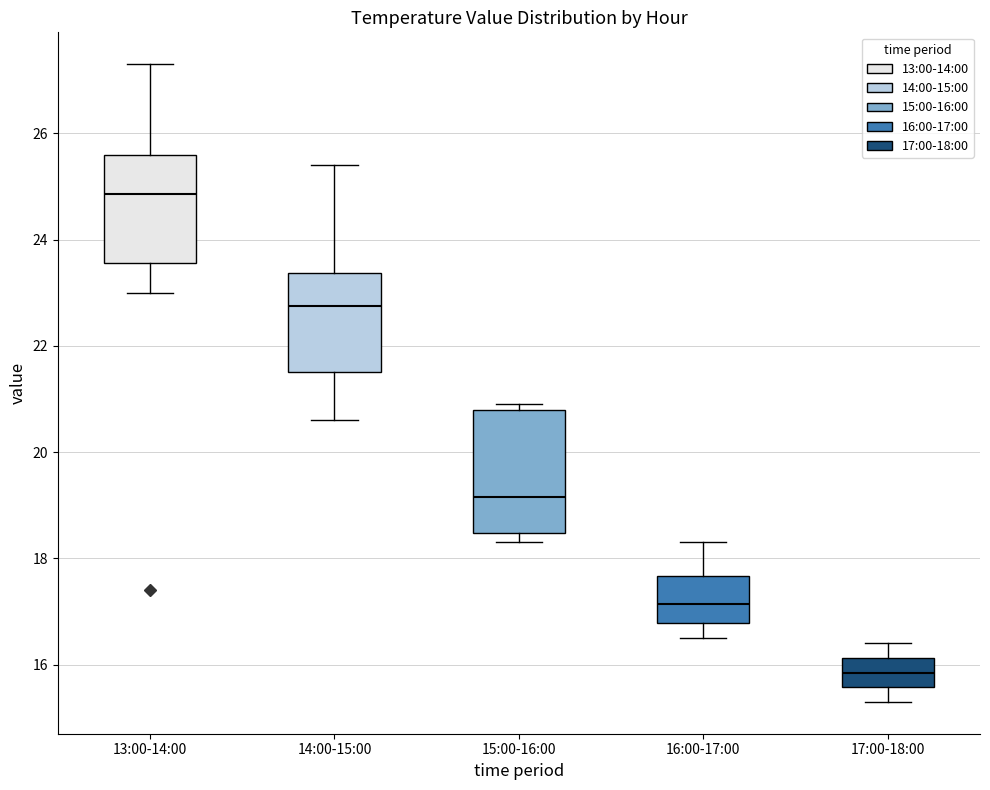

Where is the upper edge of the box for 15:00-16:00 on the y-axis? The values are not printed on the chart, so give them approximately, as read against the axis.

20.8